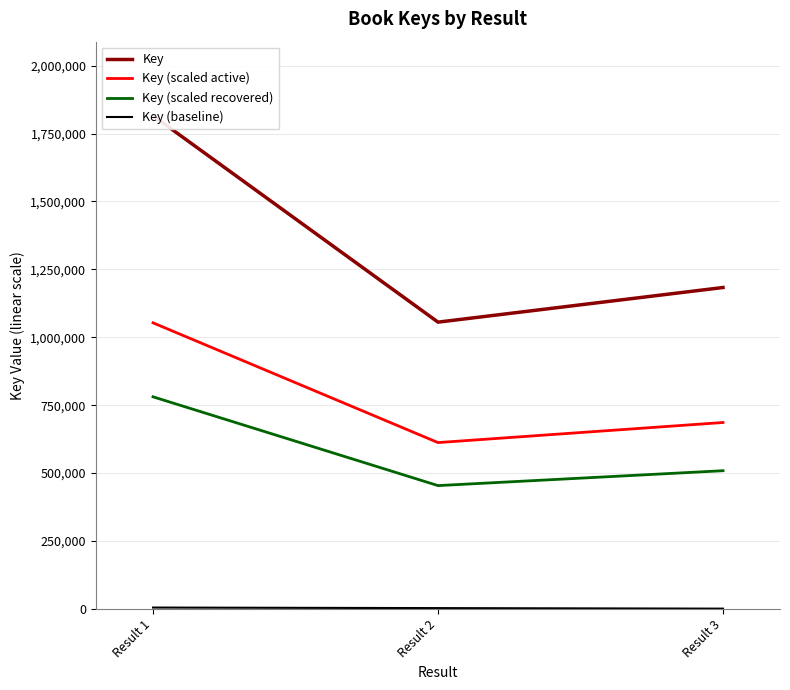

What is the value of the Key (baseline) point at the 3rd from the left?

1000.0